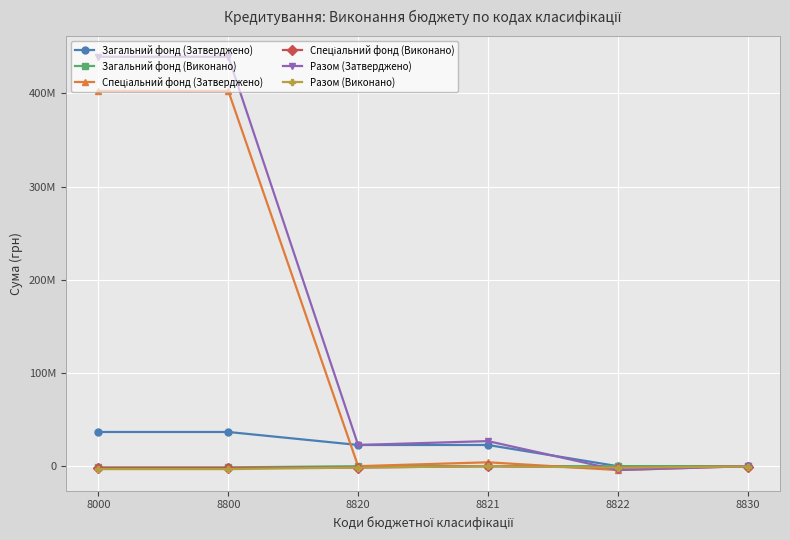

At how many categories does at least one series exceed 228696755?

2